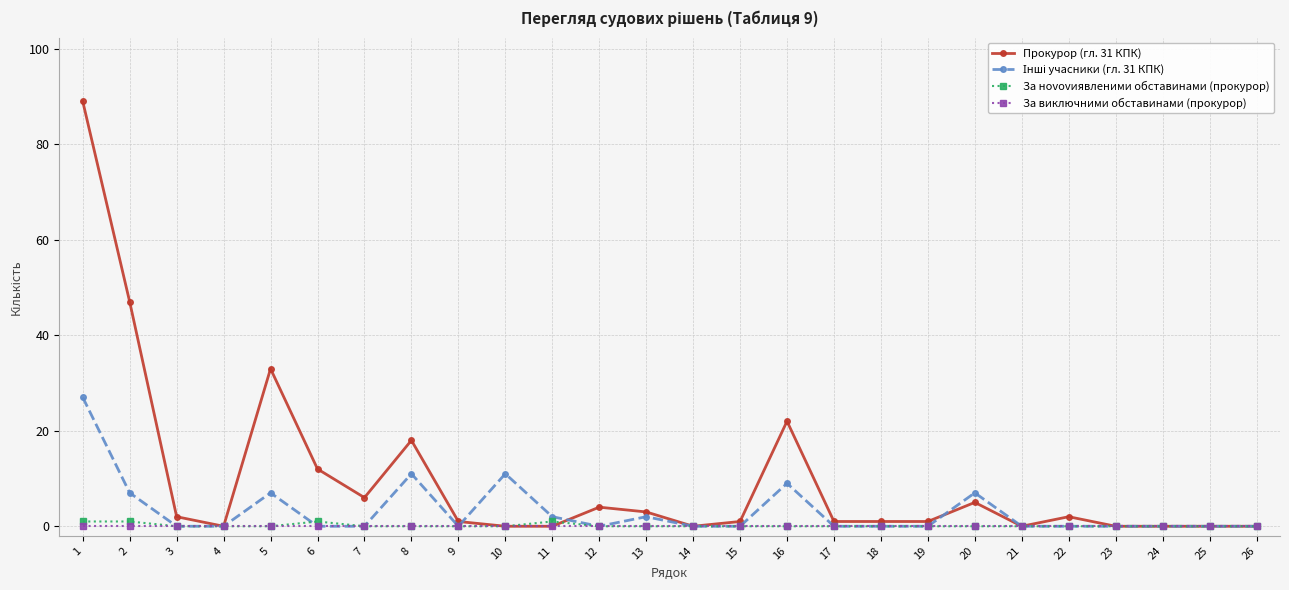

The За виключними обставинами (прокурор) series shows 0 at 14. True or false?

True